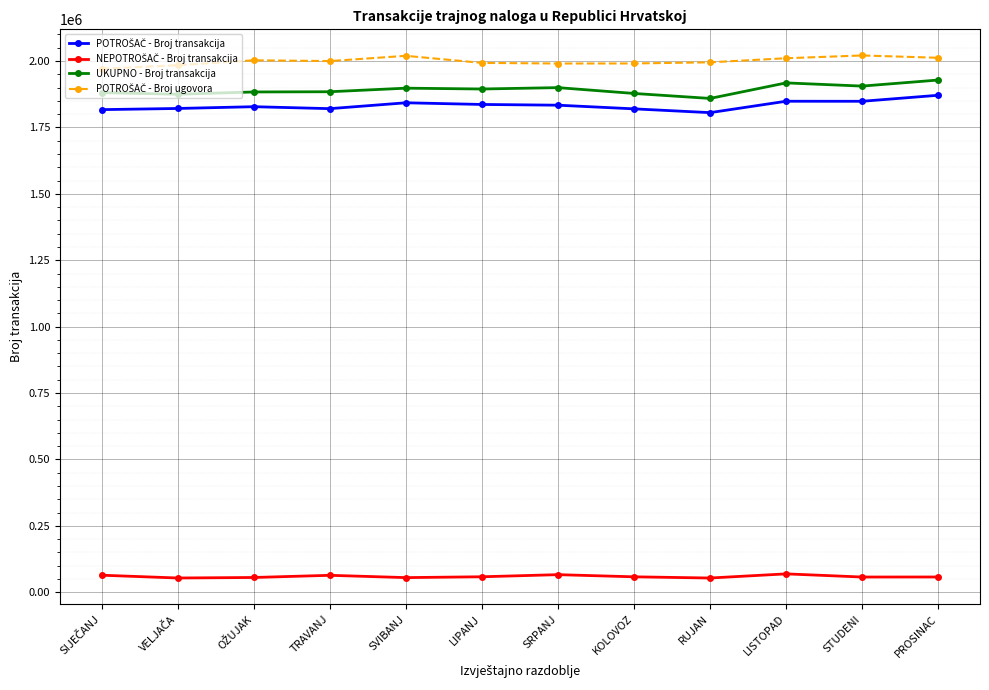

What is the difference between the highest and lowest values at RUJAN?

1941722